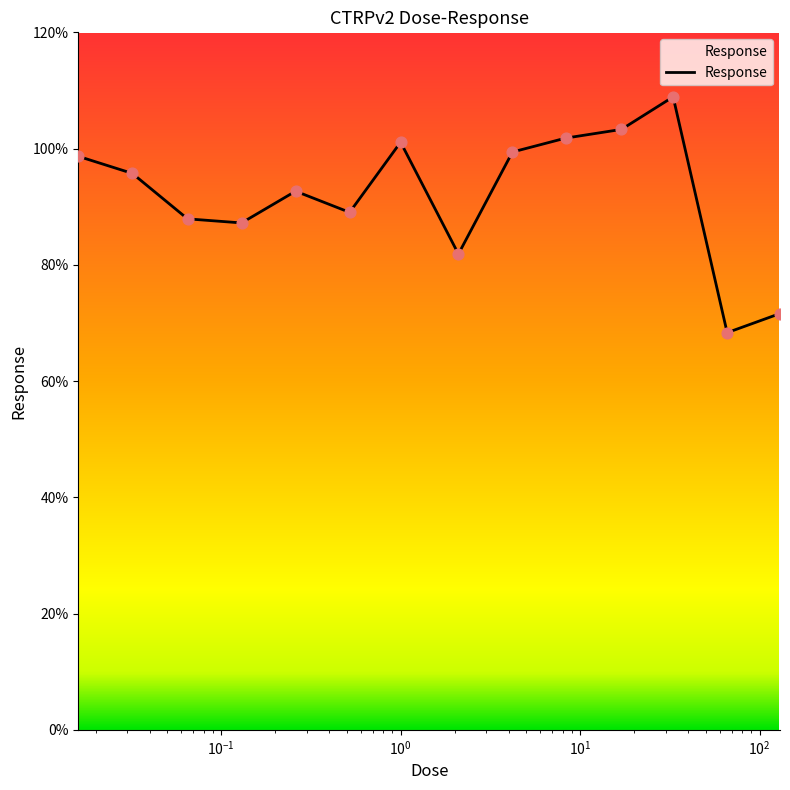

What is the greatest value displayed?

108.9